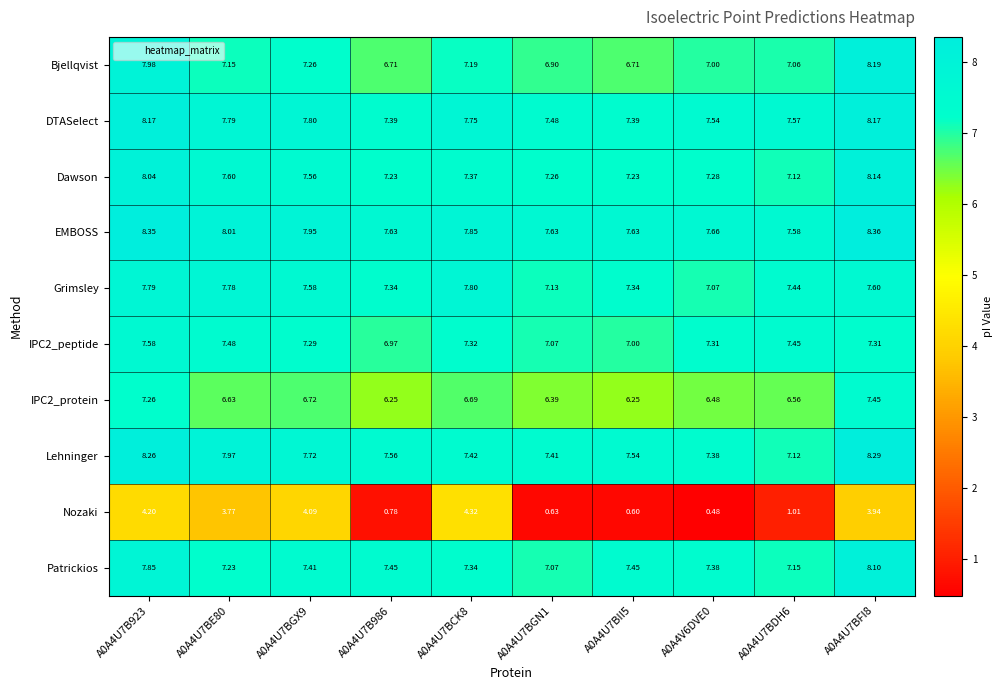

Which label corresponds to the smallest value in the chart?

A0A4V6DVE0